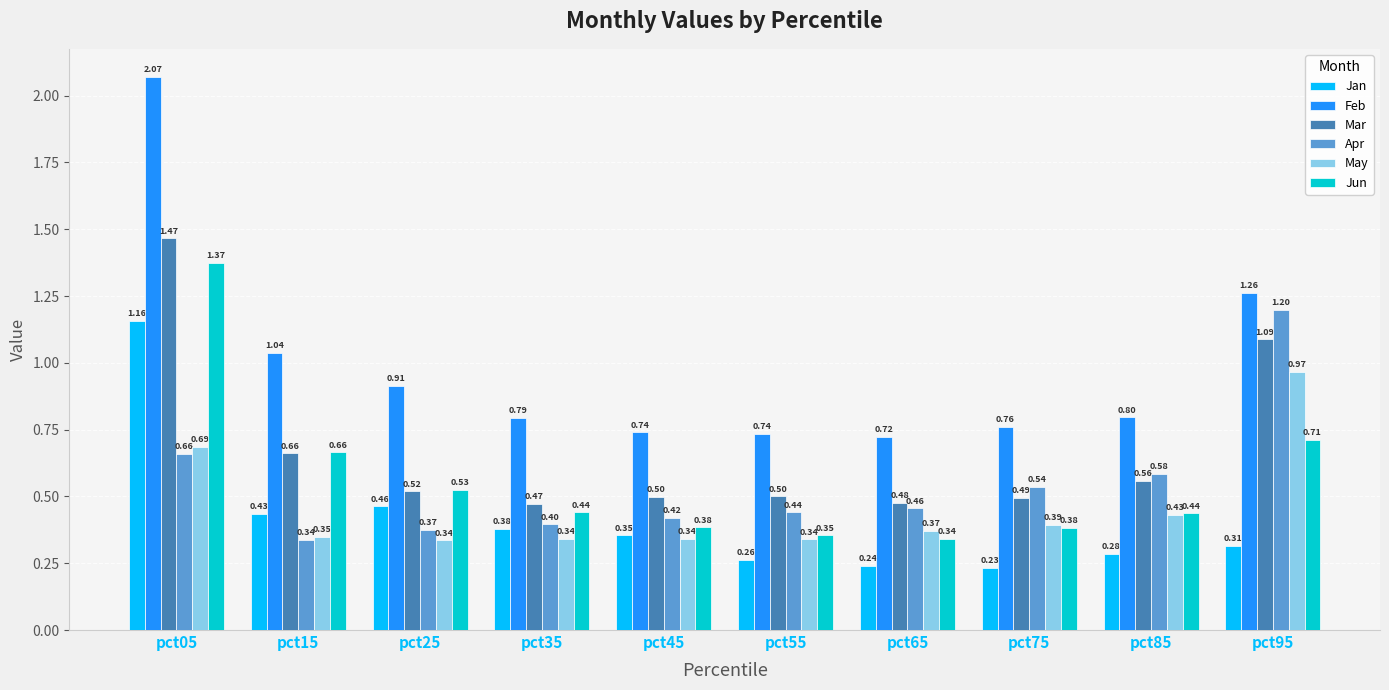

How many groups of bars are there?

10